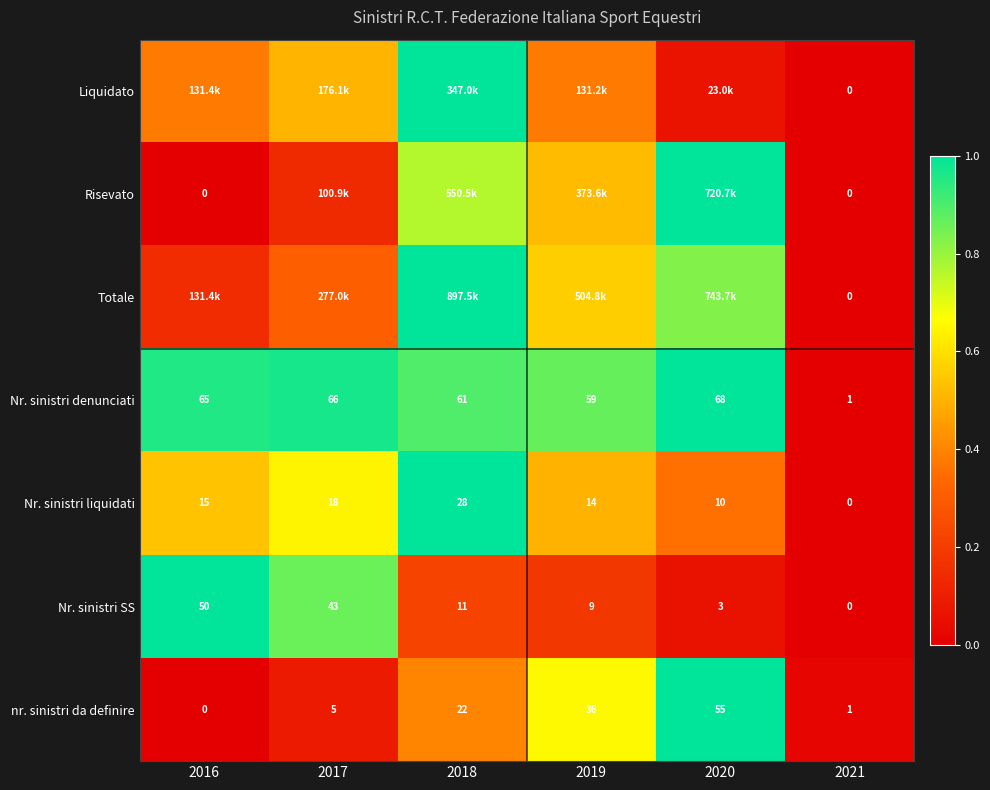

Is the value of nr. sinistri da definire at 2020 greater than the value of Nr. sinistri liquidati at 2021?

Yes